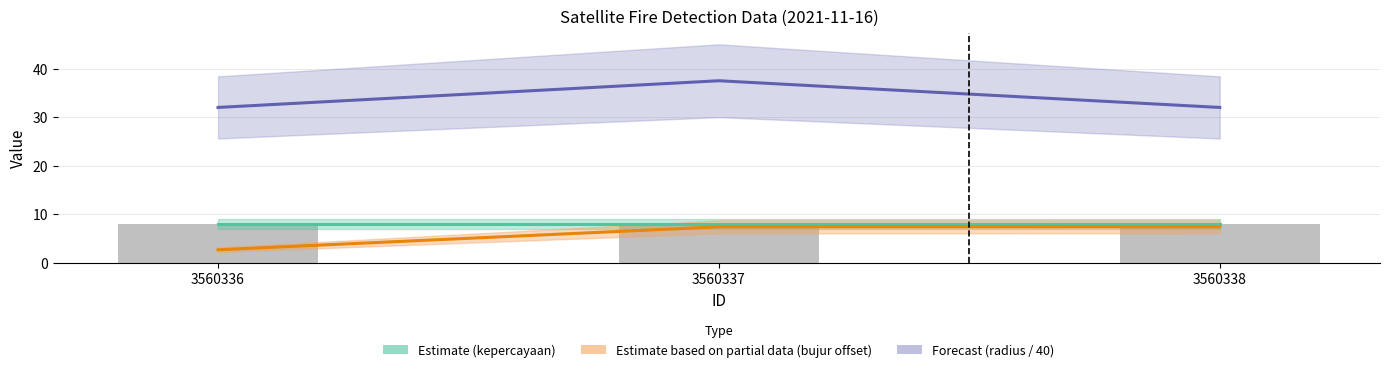

At how many categories does at least one series exceed 9?

3